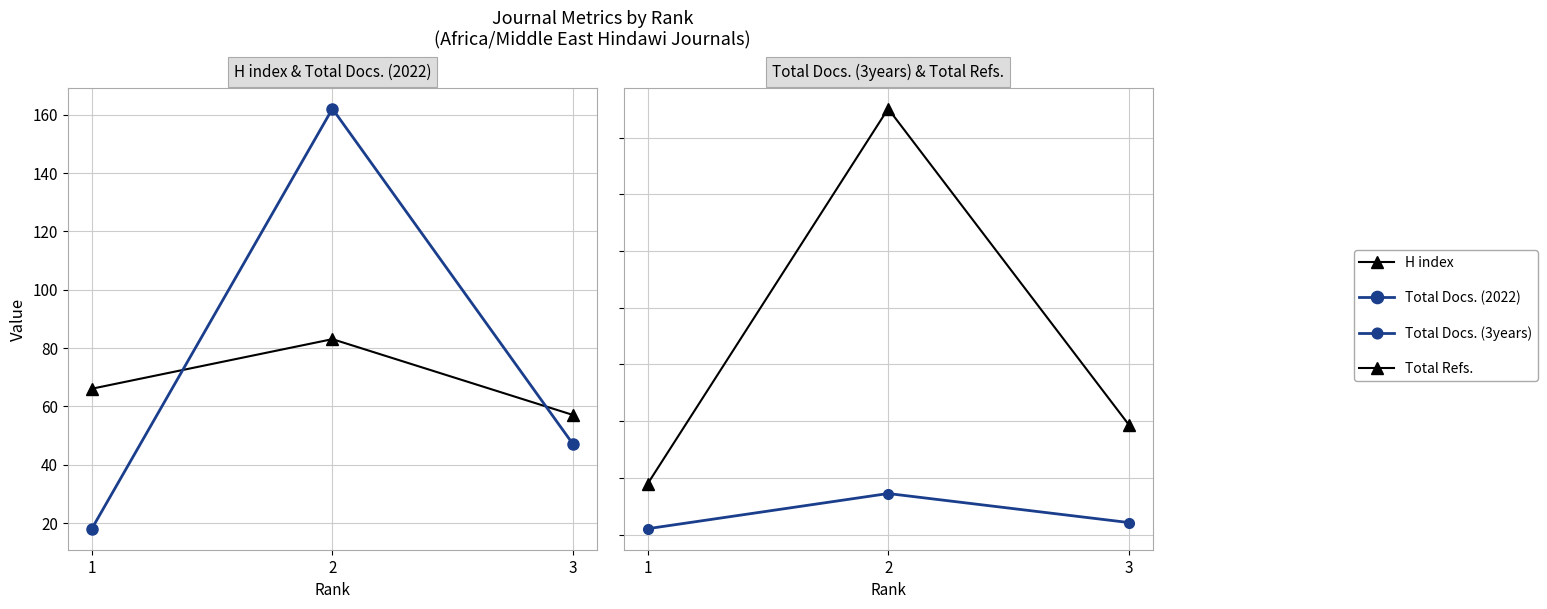

Is it true that Total Refs. equals 3424 at 3?

False